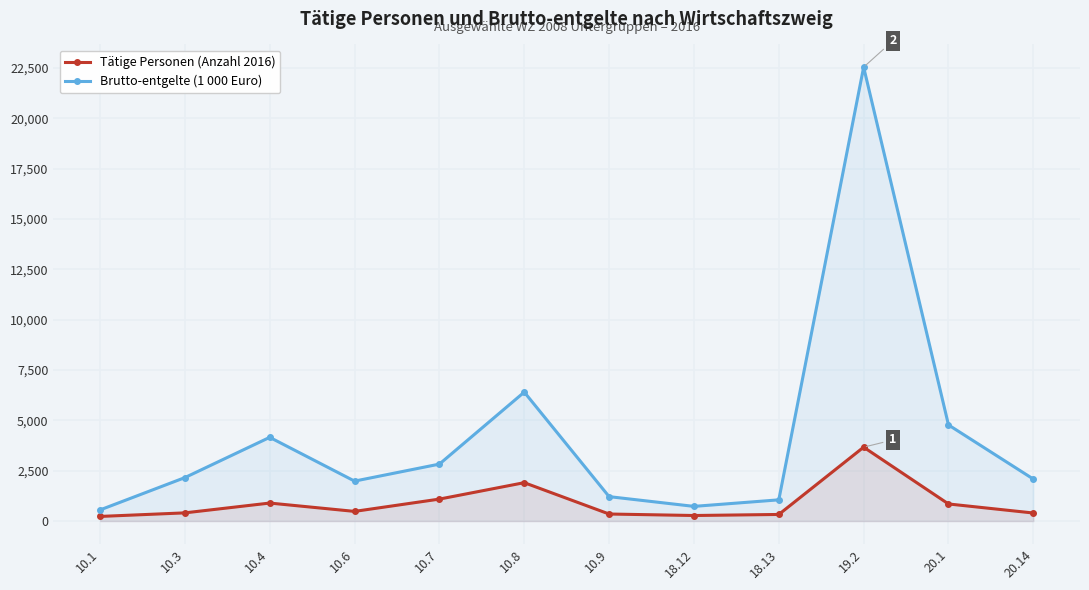

Reading right to left, what are all the values shown in this chart?

Tätige Personen (Anzahl 2016): 20.14=400.0	20.1=849.0	19.2=3668.0	18.13=328.0	18.12=276.0	10.9=350.0	10.8=1906.0	10.7=1091.0	10.6=480.0	10.4=894.0	10.3=407.0	10.1=230.0
Brutto-entgelte (1 000 Euro): 20.14=2084.7	20.1=4770.9	19.2=22531.8	18.13=1053.3	18.12=729.0	10.9=1212.9	10.8=6400.8	10.7=2828.3	10.6=1983.3	10.4=4155.8	10.3=2157.8	10.1=552.3